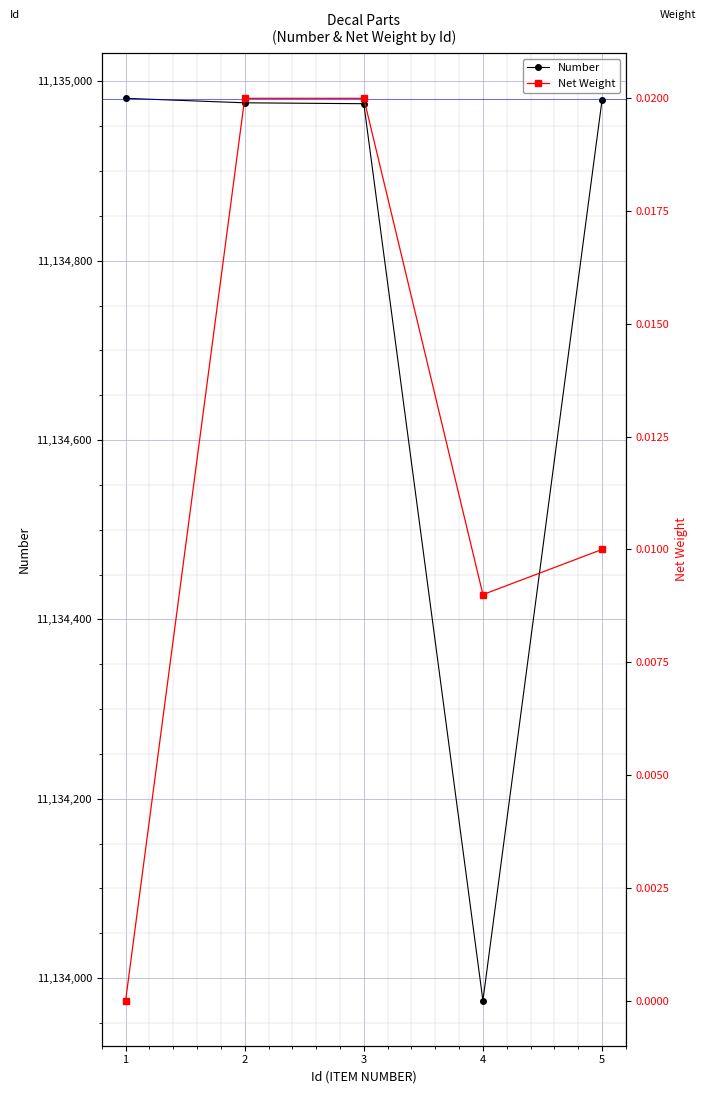

What are all the series names shown in the legend?

Number, Net Weight